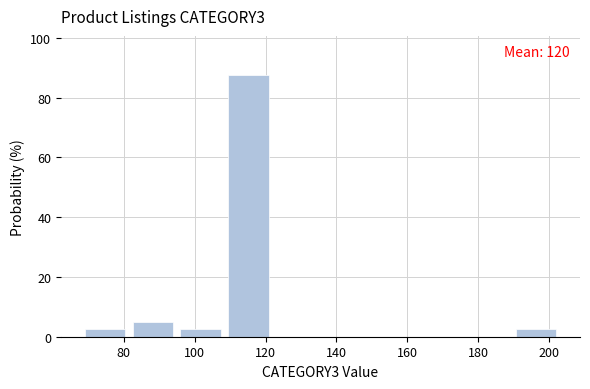

Which range on the x-axis has the tallest bar?

108.5 to 122.0